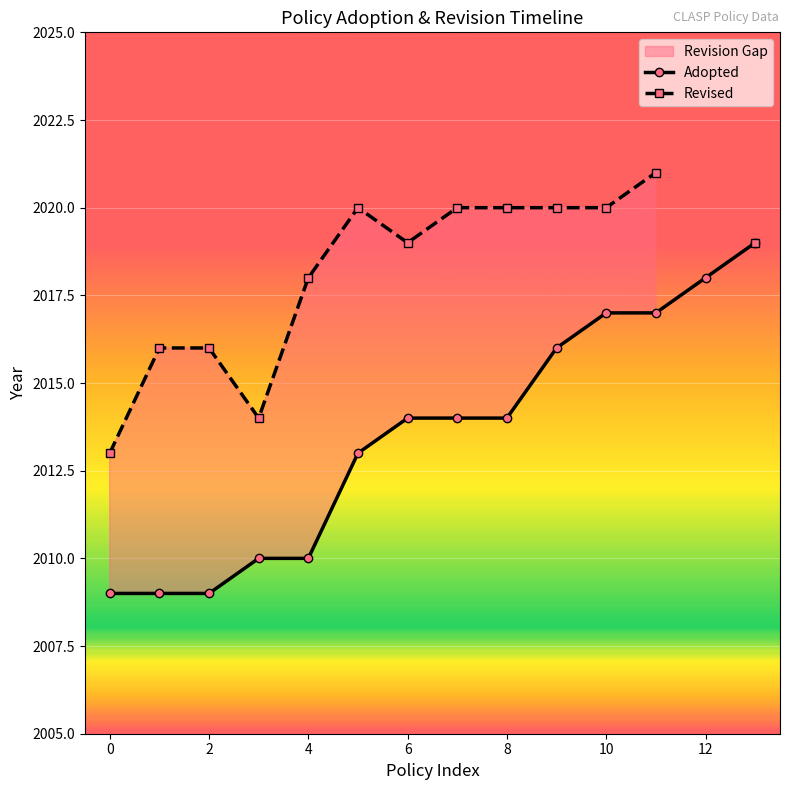

At how many categories does at least one series exceed 2013?

13